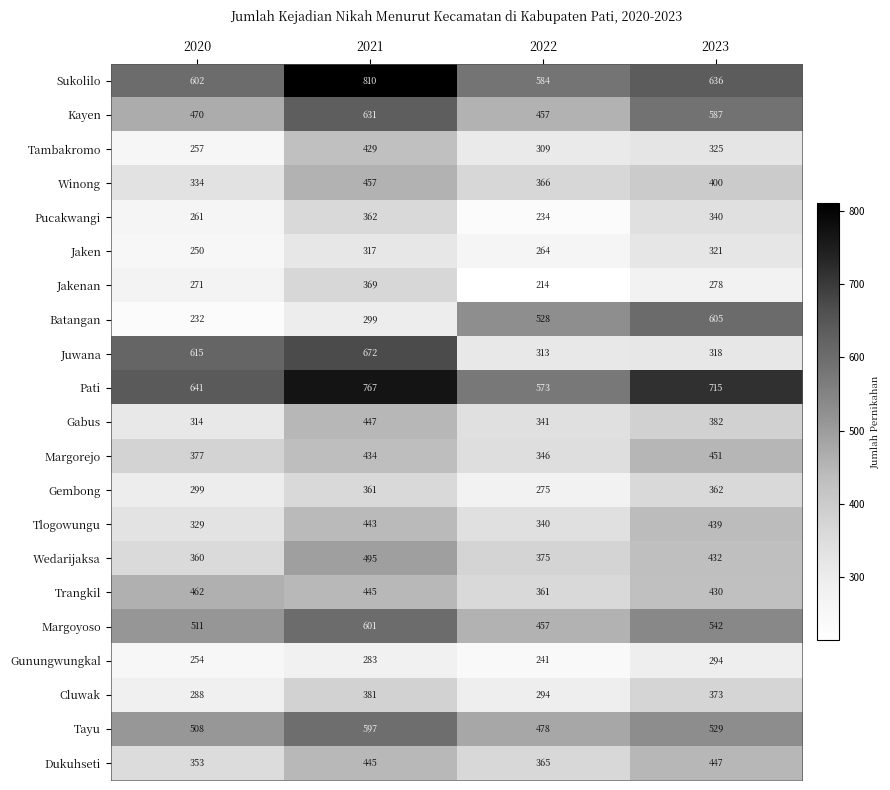

What value does the Tambakromo series have at 2022?

309